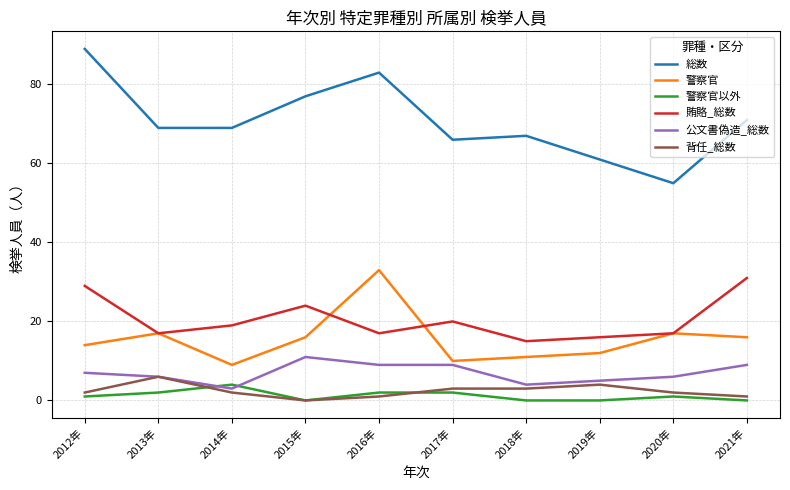

Reading left to right, extract all data points from this chart.

総数: 89	69	69	77	83	66	67	61	55	71
警察官: 14	17	9	16	33	10	11	12	17	16
警察官以外: 1	2	4	0	2	2	0	0	1	0
賄賂_総数: 29	17	19	24	17	20	15	16	17	31
公文書偽造_総数: 7	6	3	11	9	9	4	5	6	9
背任_総数: 2	6	2	0	1	3	3	4	2	1